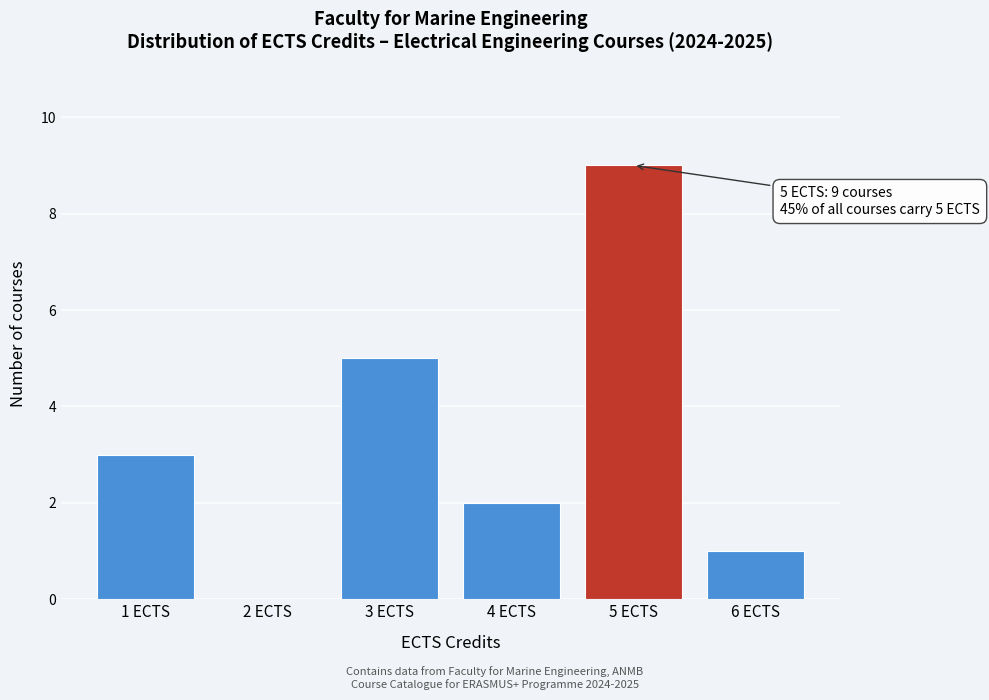

Which range on the x-axis has the tallest bar?

4.5 to 5.5